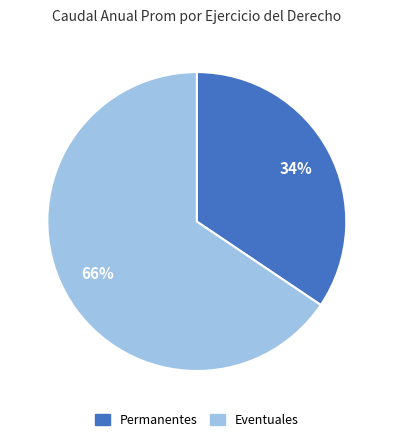

To the nearest percent, what is the average slice percentage?

50%